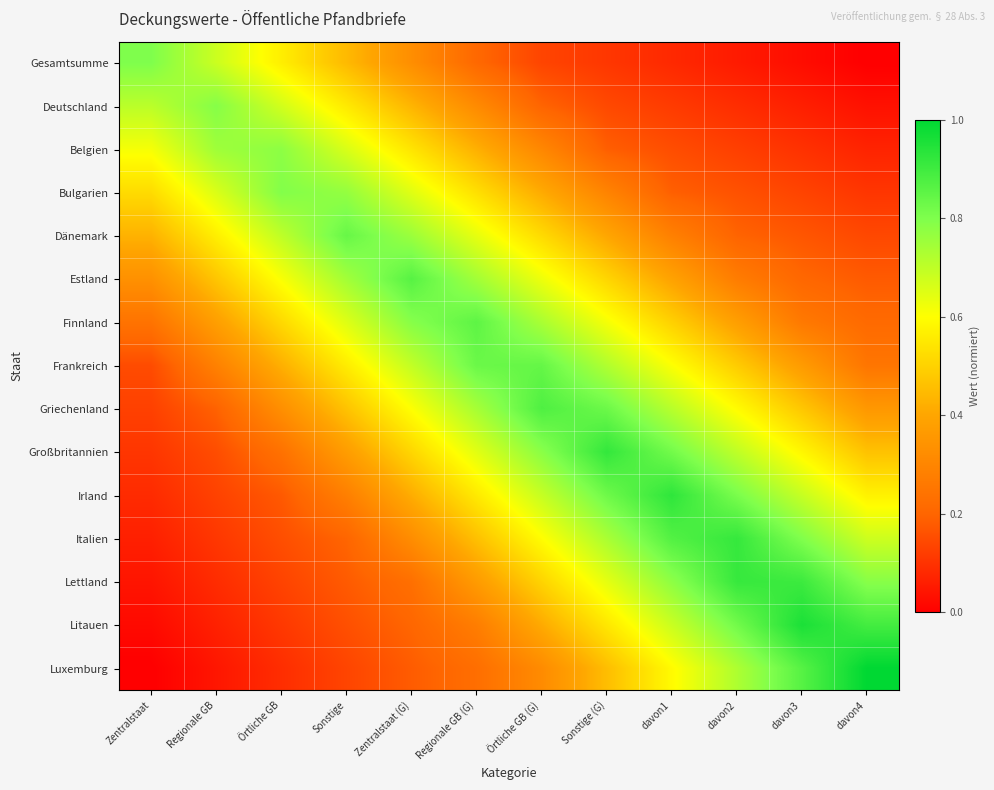

What is the spread (max minus min) of values at davon3?

0.9